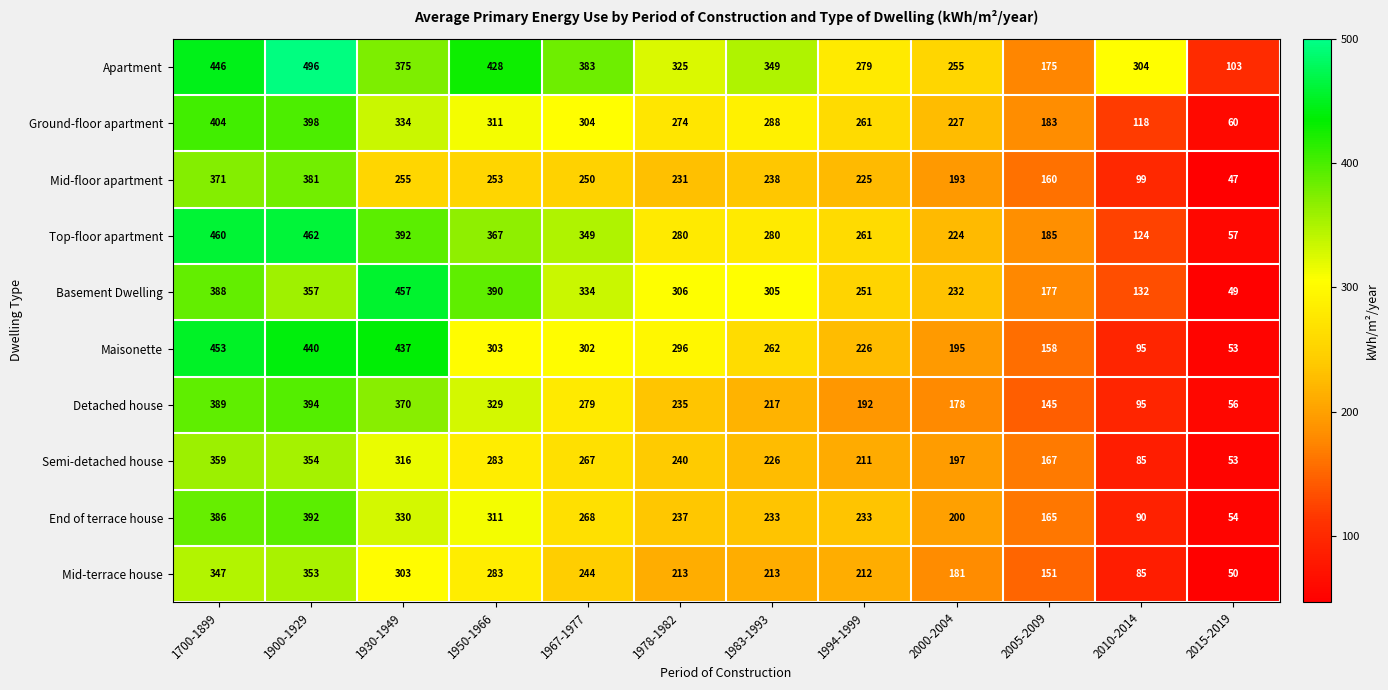

Is the value of End of terrace house at 2005-2009 greater than the value of Ground-floor apartment at 1900-1929?

No